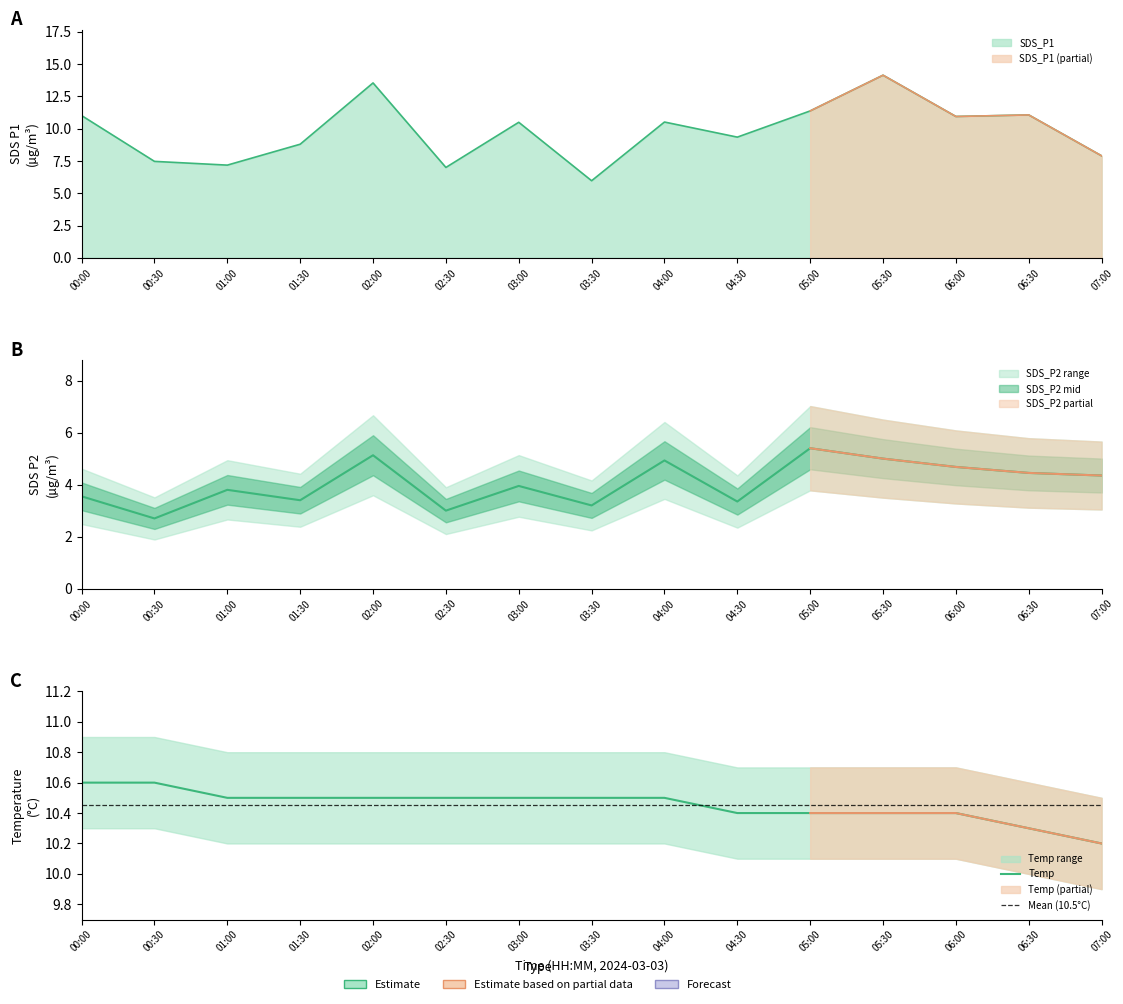

Is it true that Temp equals 15.5 at 04:00?

False